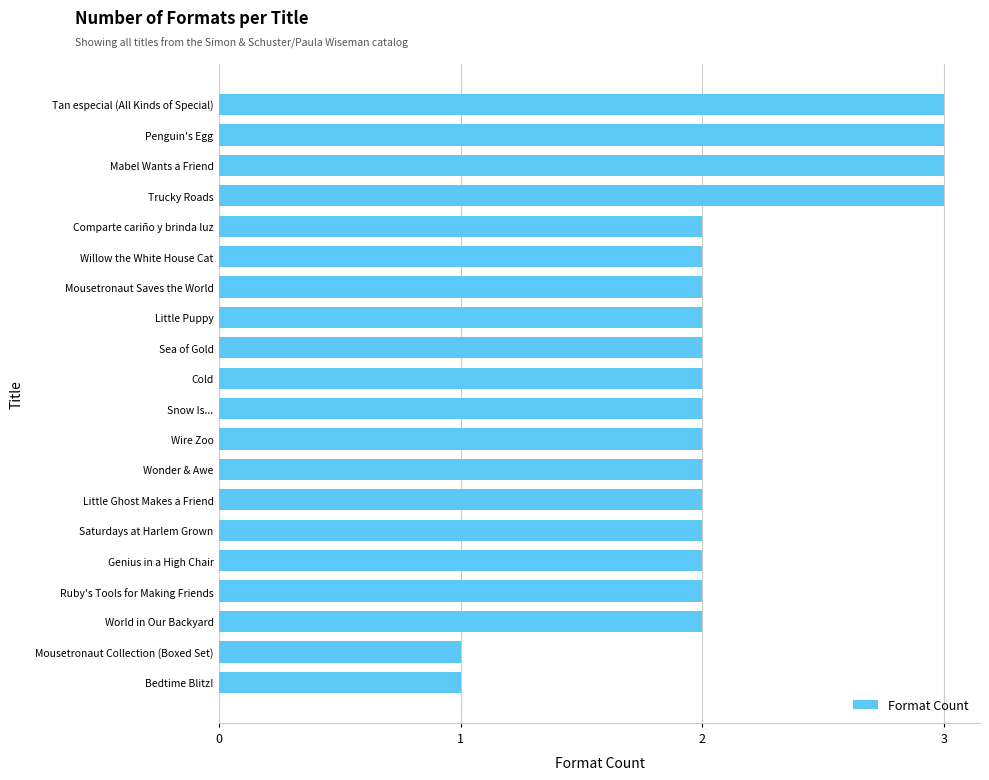

What is the greatest value displayed?

3